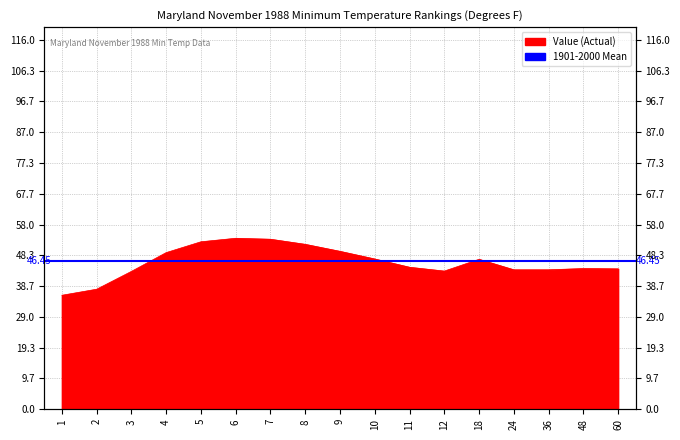

What value does the data have at 2?

37.7